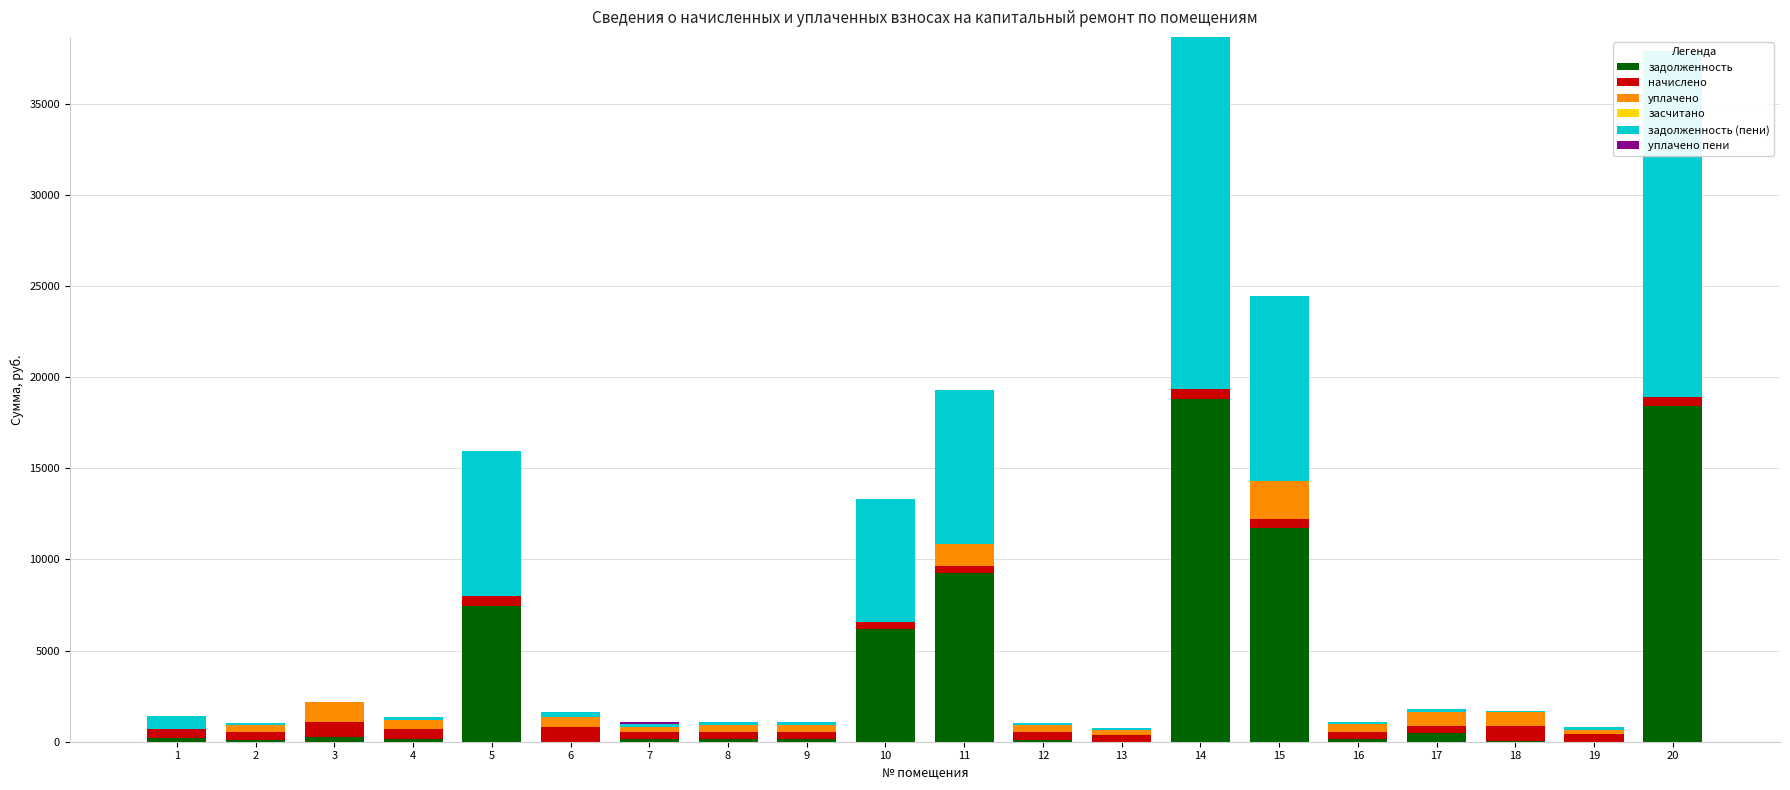

How many data points in уплачено are less than 396?

10